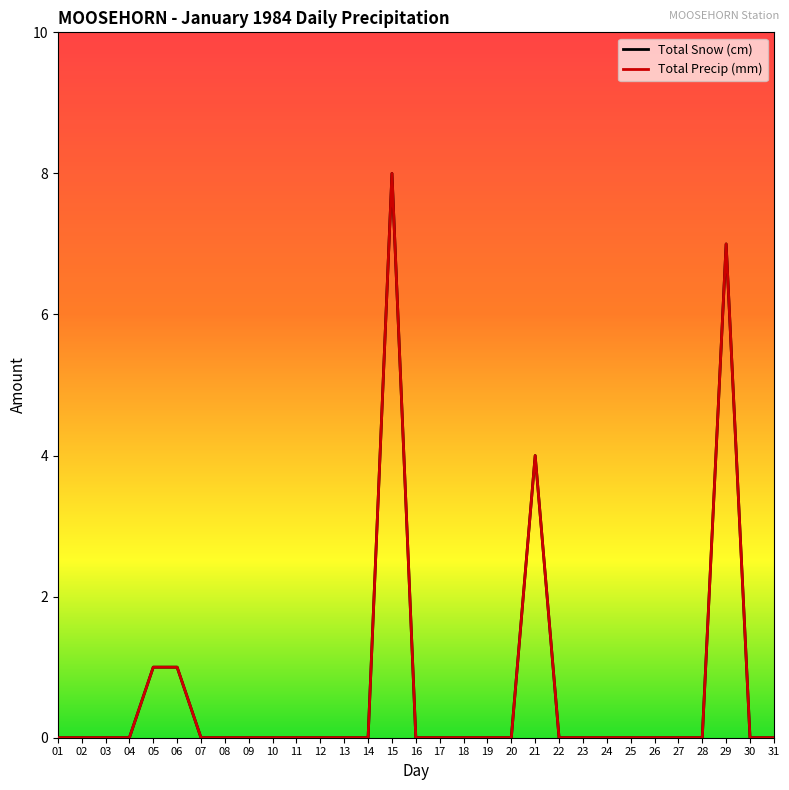

At how many categories does at least one series exceed 2?

3